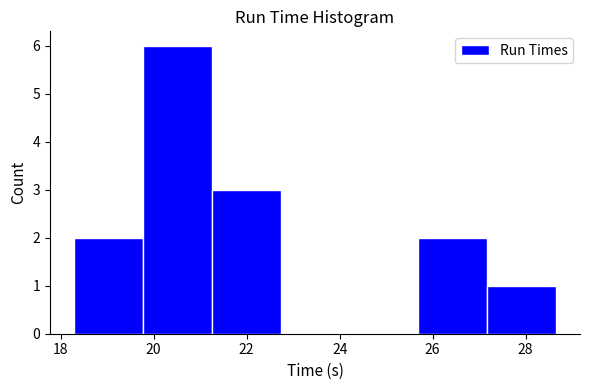

Reading left to right, list every bar in this chart as the range it spans on the x-axis followed by its height. Neither the bar edges nor the heights are printed on the chart, so give them approximately, as read against the axes.

18.2 to 19.8: 2
19.8 to 21.2: 6
21.2 to 22.8: 3
22.8 to 24.2: 0
24.2 to 25.6: 0
25.6 to 27.2: 2
27.2 to 28.6: 1